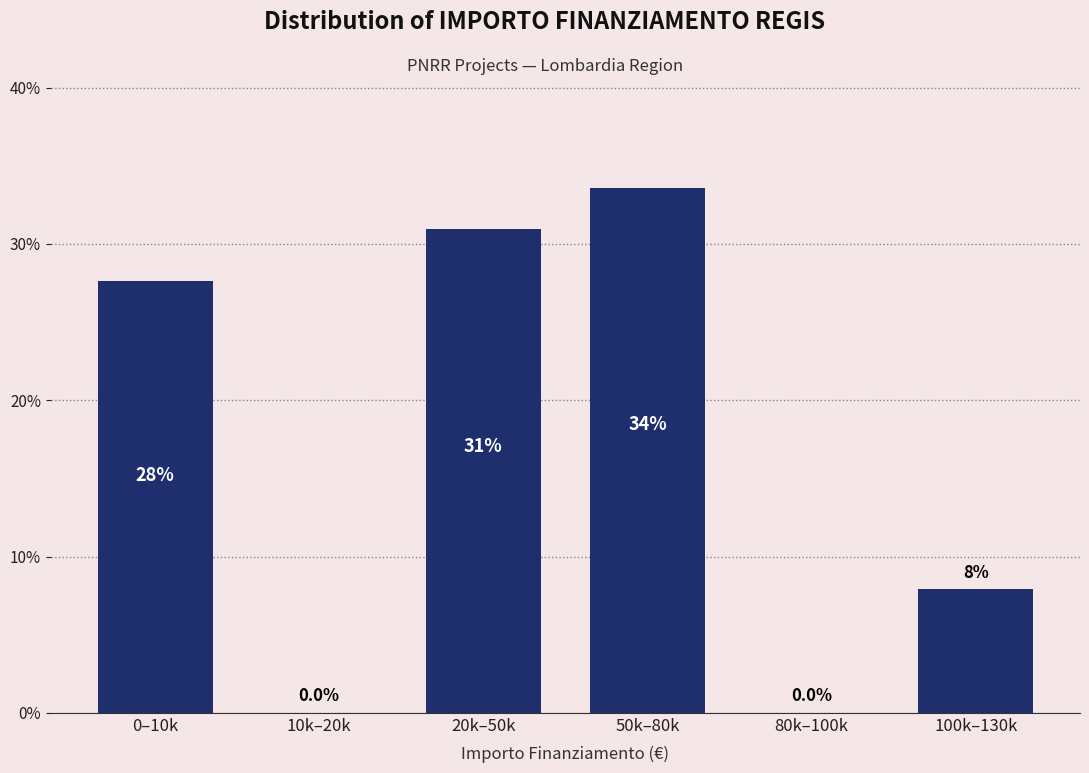

Reading right to left, transcribe all the data shown in this chart.

100k–130k=7.9	80k–100k=0.0	50k–80k=33.6	20k–50k=30.9	10k–20k=0.0	0–10k=27.6